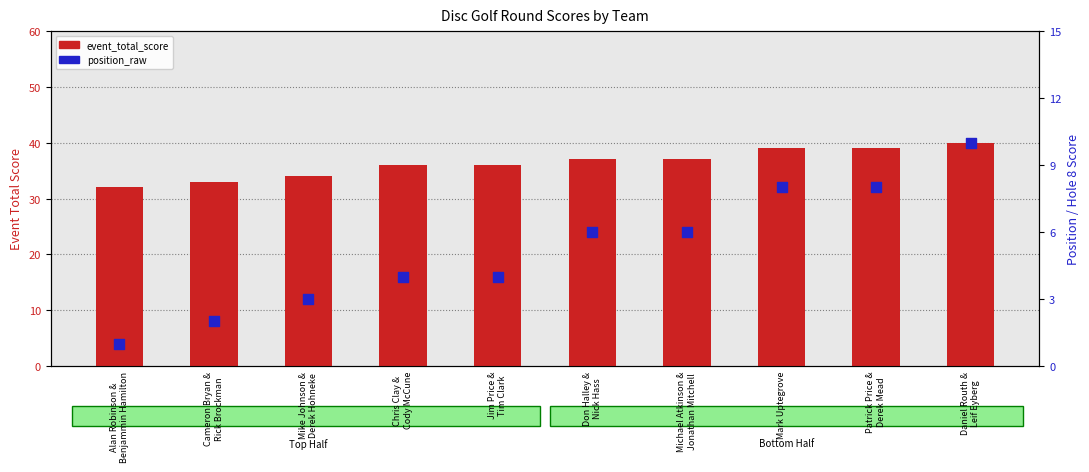

Which series contains the highest Y value?

event_total_score